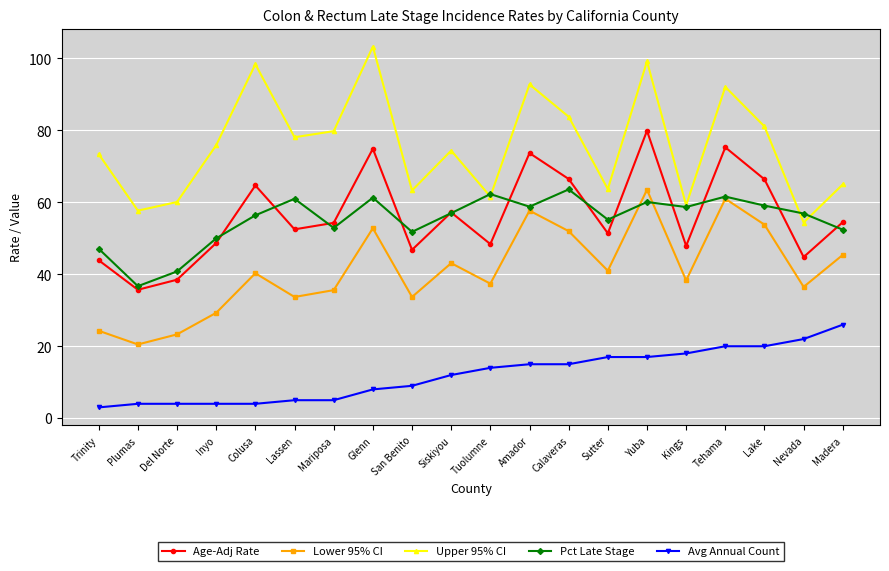

Which series has the widest spread of values?

Upper 95% CI